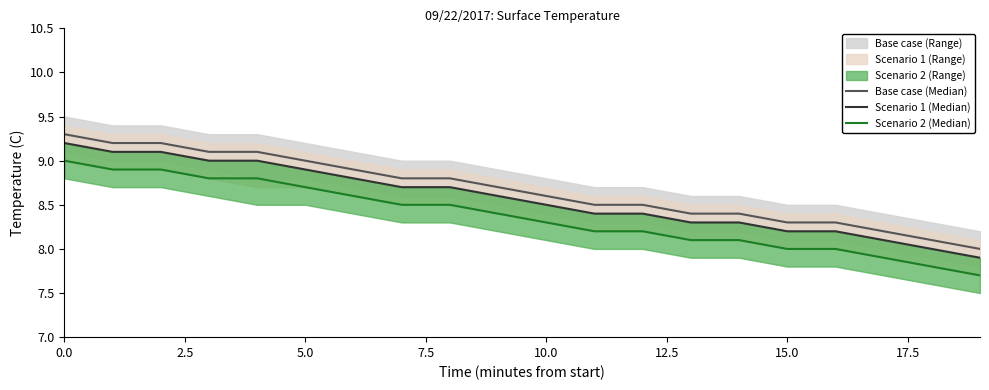

Rank the series at 19 from lowest to highest value.

Scenario 2 (Median), Scenario 1 (Median), Base case (Median)